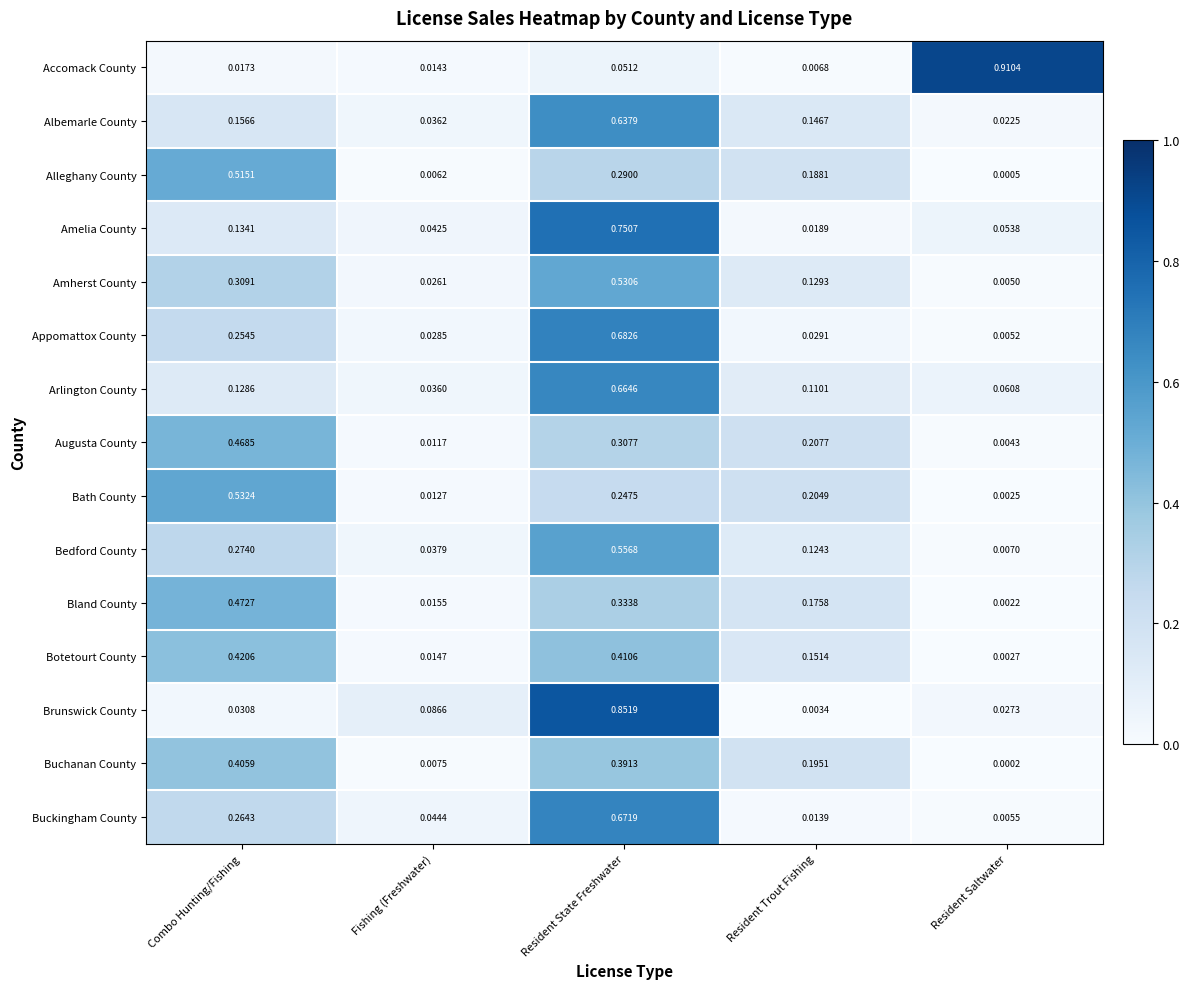

Rank the categories by Appomattox County value from highest to lowest.

Resident State Freshwater, Combo Hunting/Fishing, Resident Trout Fishing, Fishing (Freshwater), Resident Saltwater